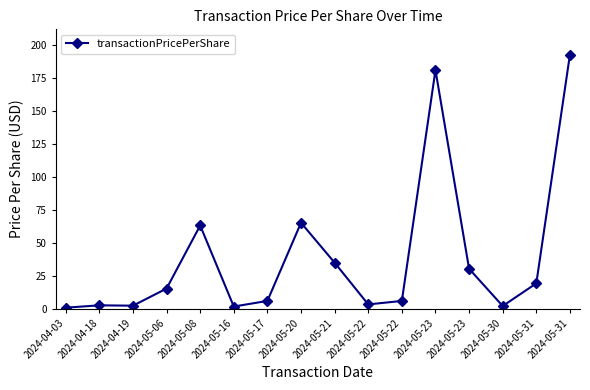

What is the value of the 14th point from the left?

2.0